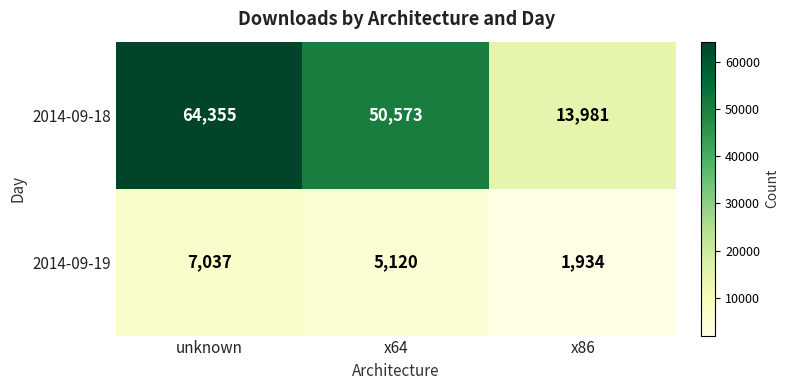

Which category has the highest value across all series?

unknown